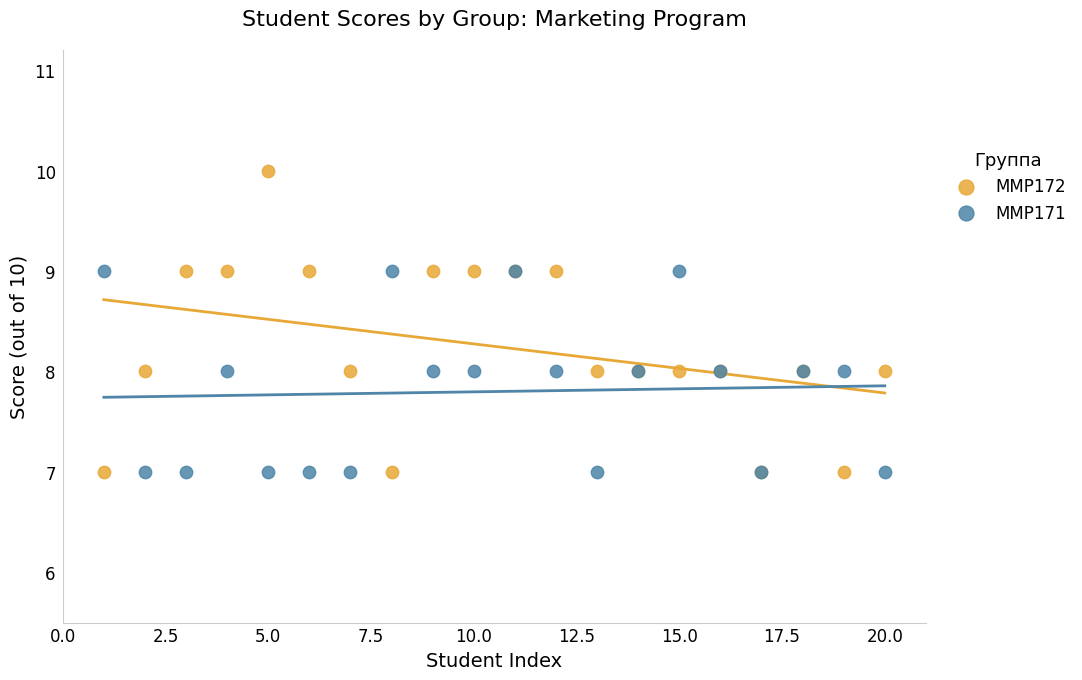

Which series contains the highest Y value?

ММР172